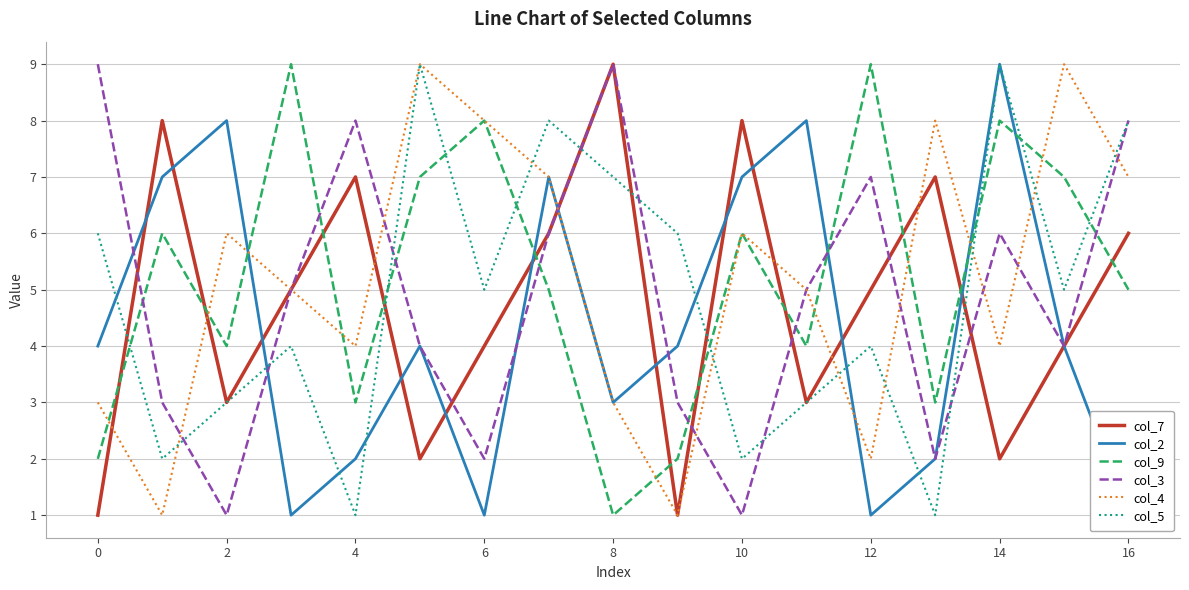

After their last crossing, which series has the higher values: col_7 or col_2?

col_2